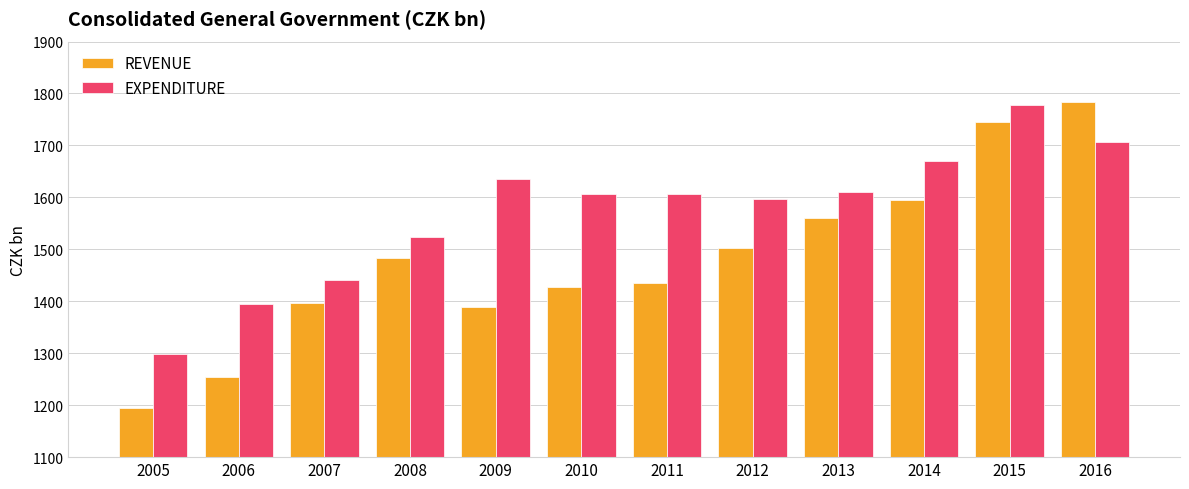

What is the difference between the highest and lowest values at 2014?

75.0